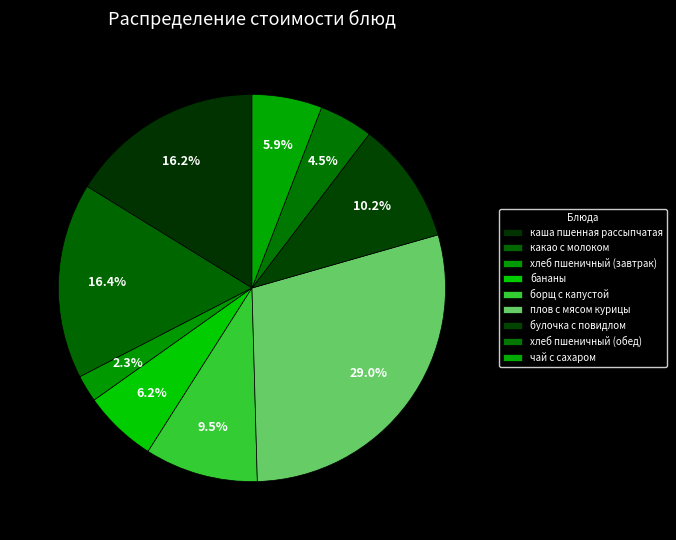

Rank the categories by value from highest to lowest.

плов с мясом курицы, какао с молоком, каша пшенная рассыпчатая, булочка с повидлом, борщ с капустой, бананы, чай с сахаром, хлеб пшеничный (обед), хлеб пшеничный (завтрак)